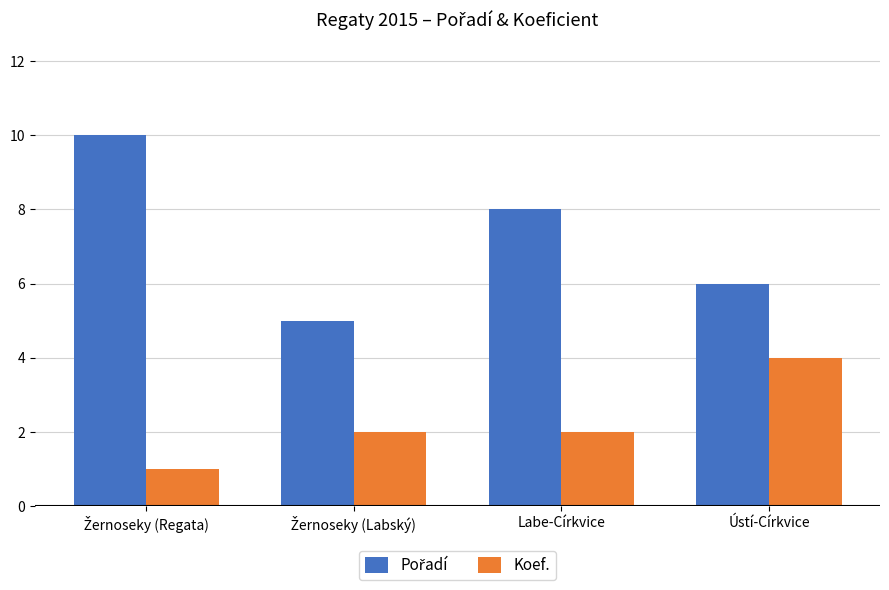

What value does the Koef. series have at Ústí-Církvice?

4